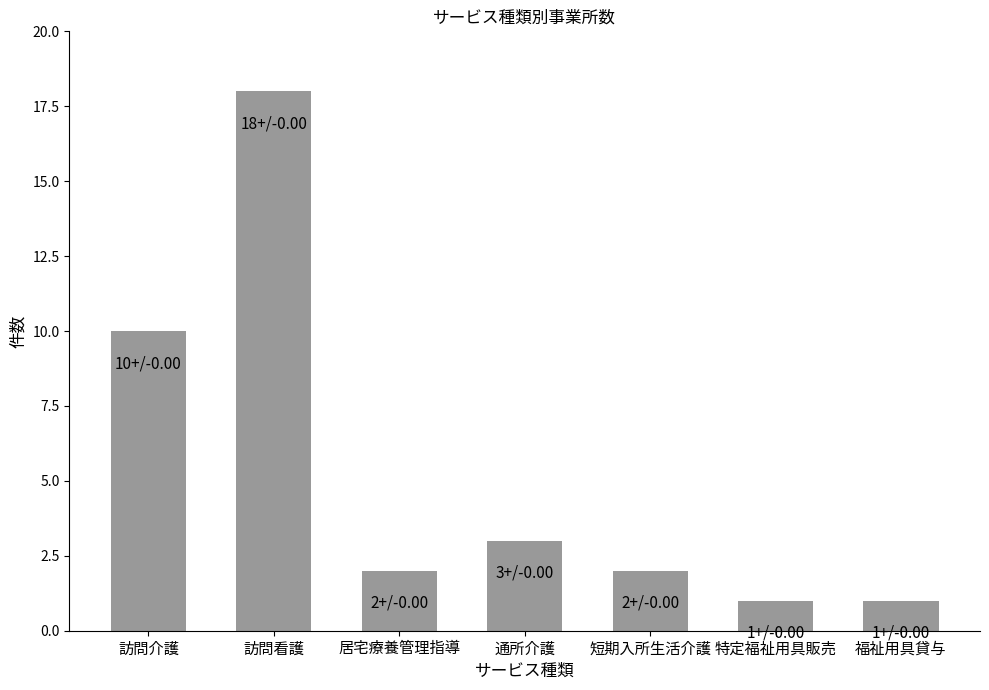

Which has a higher value, 訪問看護 or 短期入所生活介護?

訪問看護